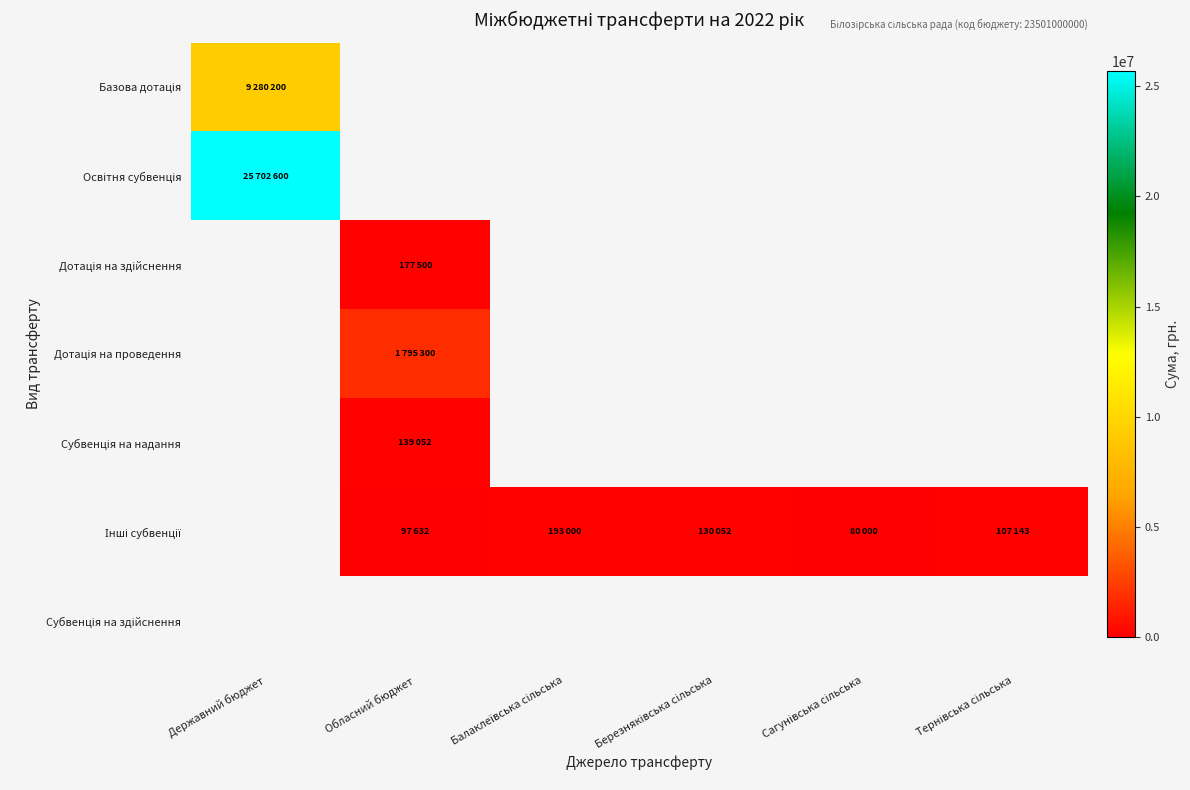

At Березняківська сільська, list the series in order from smallest to largest.

Базова дотація, Освітня субвенція, Дотація на здійснення, Дотація на проведення, Субвенція на надання, Субвенція на здійснення, Інші субвенції